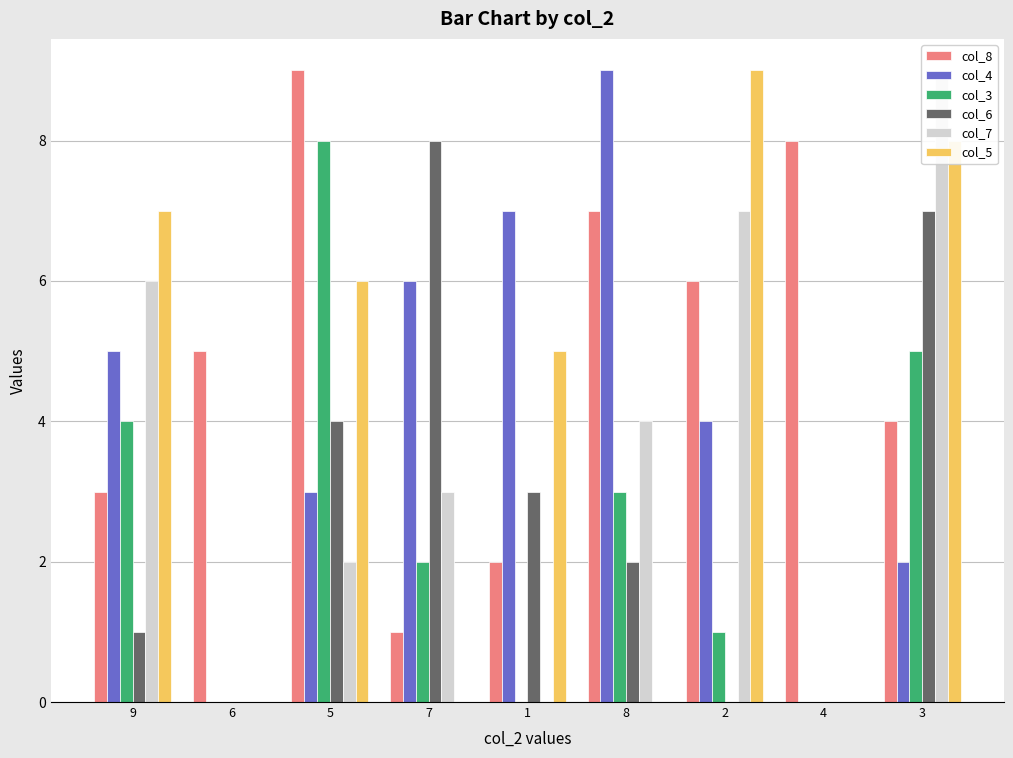

What is the maximum value shown in the chart?

9